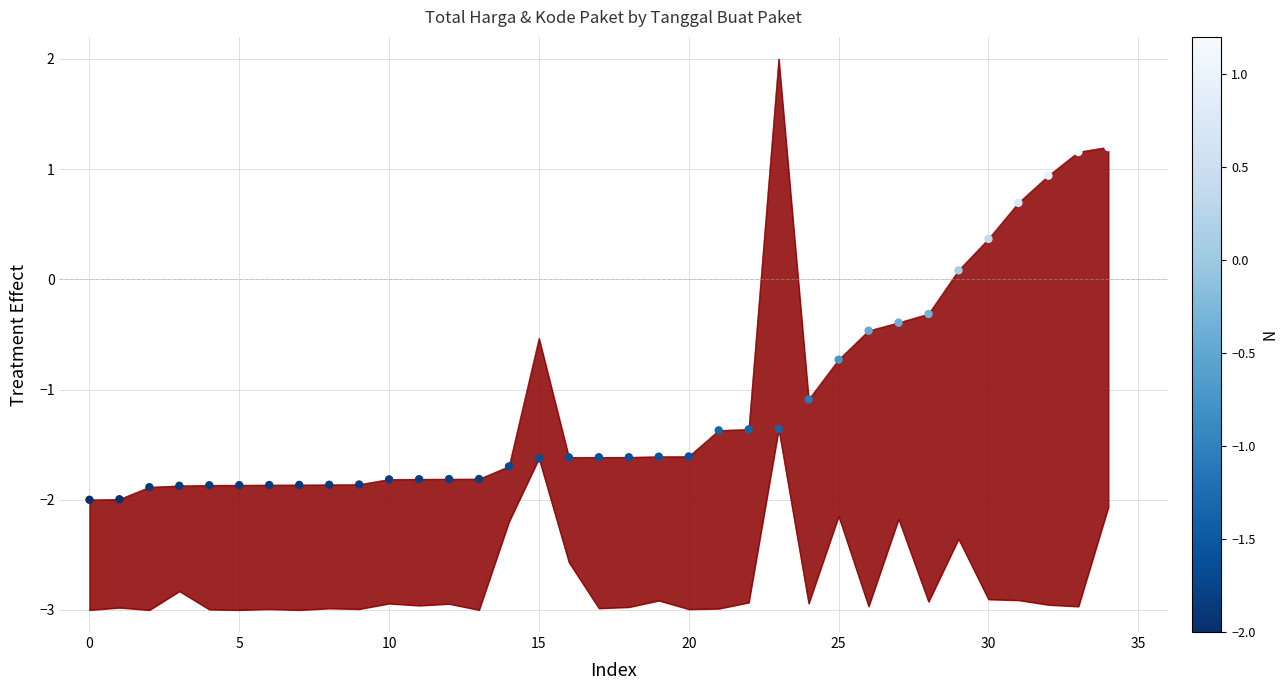

Between 16 and 20, which is larger?

20